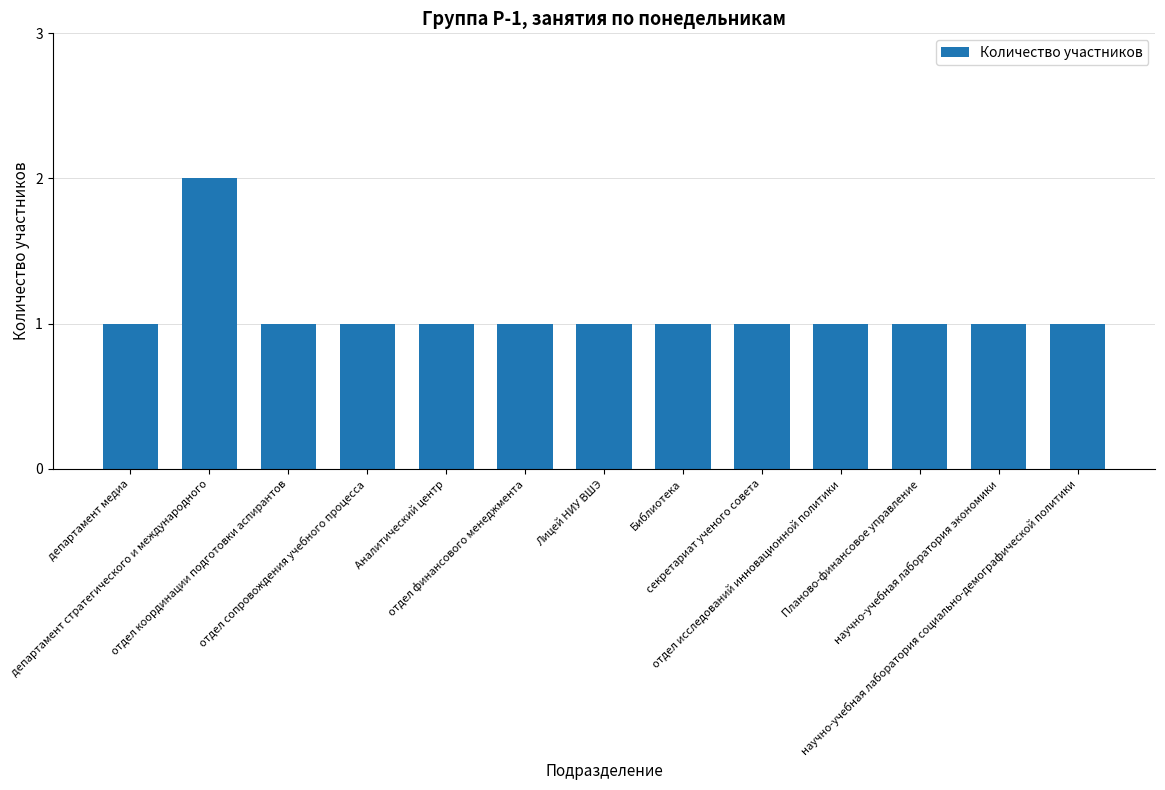

Reading left to right, list all the values displayed in this chart.

департамент медиа=1	департамент стратегического и международного=2	отдел координации подготовки аспирантов=1	отдел сопровождения учебного процесса=1	Аналитический центр=1	отдел финансового менеджмента=1	Лицей НИУ ВШЭ=1	Библиотека=1	секретариат ученого совета=1	отдел исследований инновационной политики=1	Планово-финансовое управление=1	научно-учебная лаборатория экономики=1	научно-учебная лаборатория социально-демографической политики=1